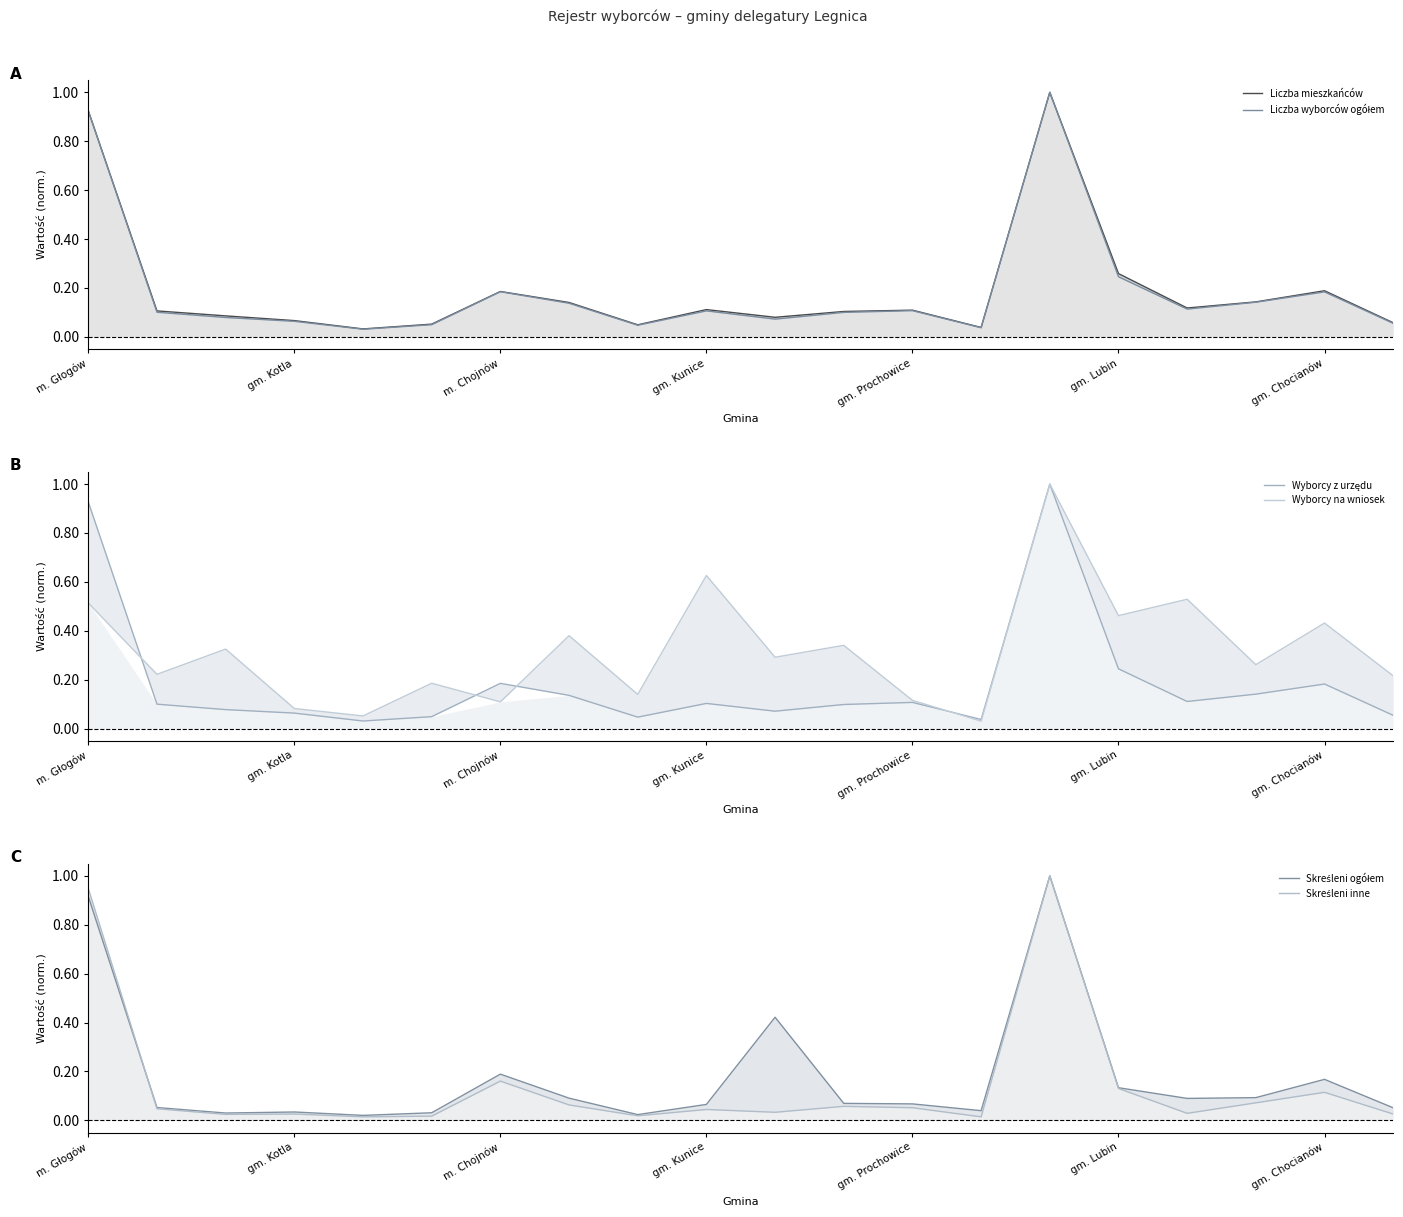

True or false: Liczba mieszkańców has more than 1 points higher than both neighbors.

True